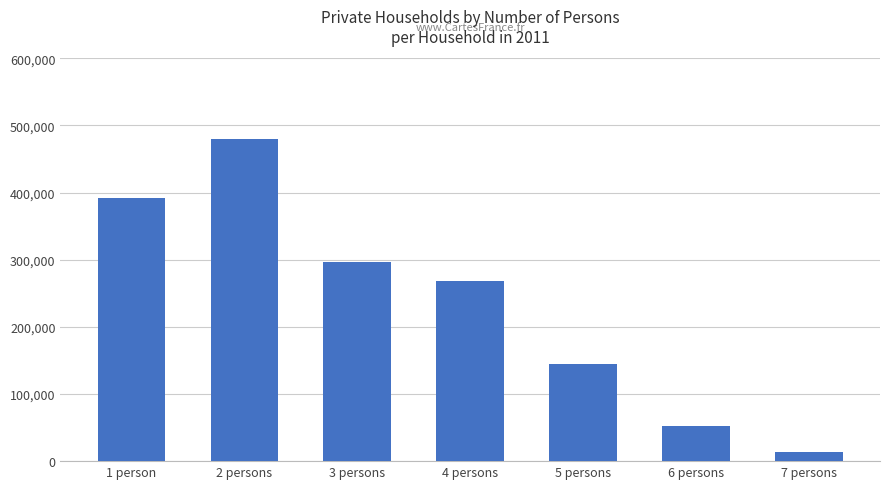

Does the chart contain stacked bars?

No